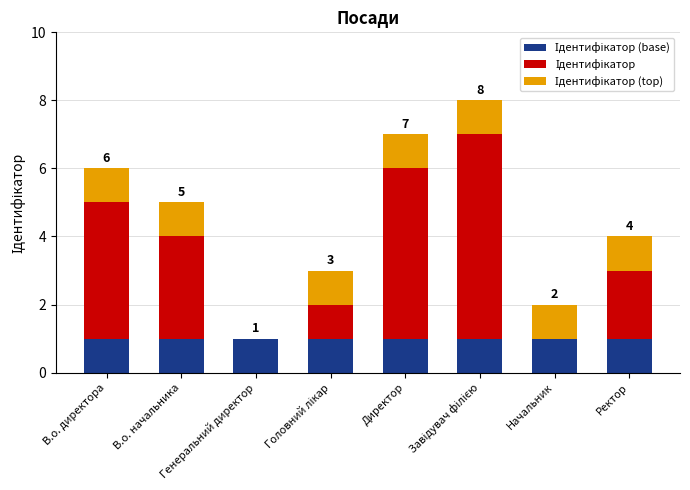

Is it true that Ідентифікатор (base) equals 1 at Начальник?

True